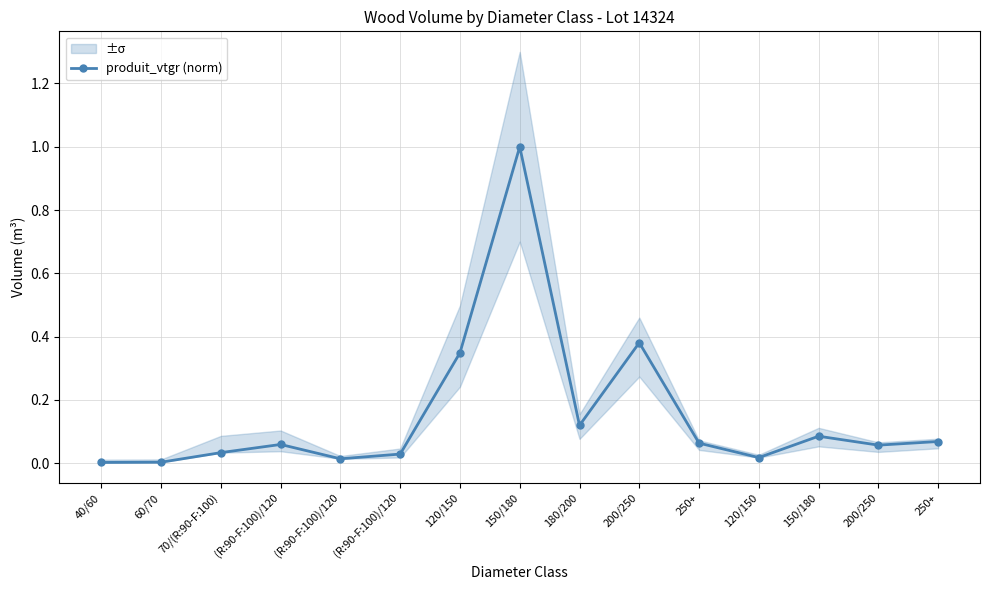

How many data points does each series have?

15